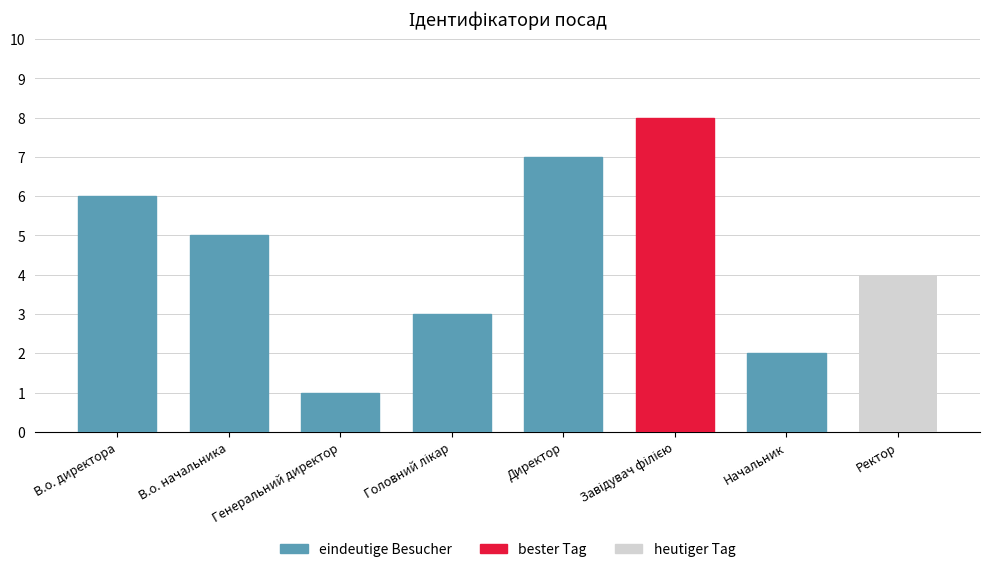

What is the smallest value displayed?

1